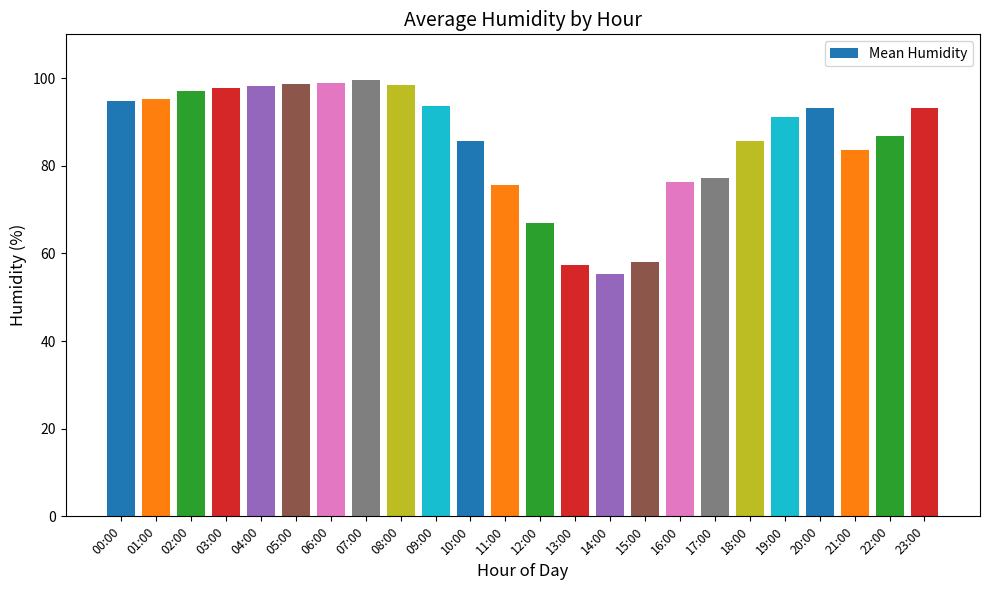

What is the minimum value shown in the chart?

55.2